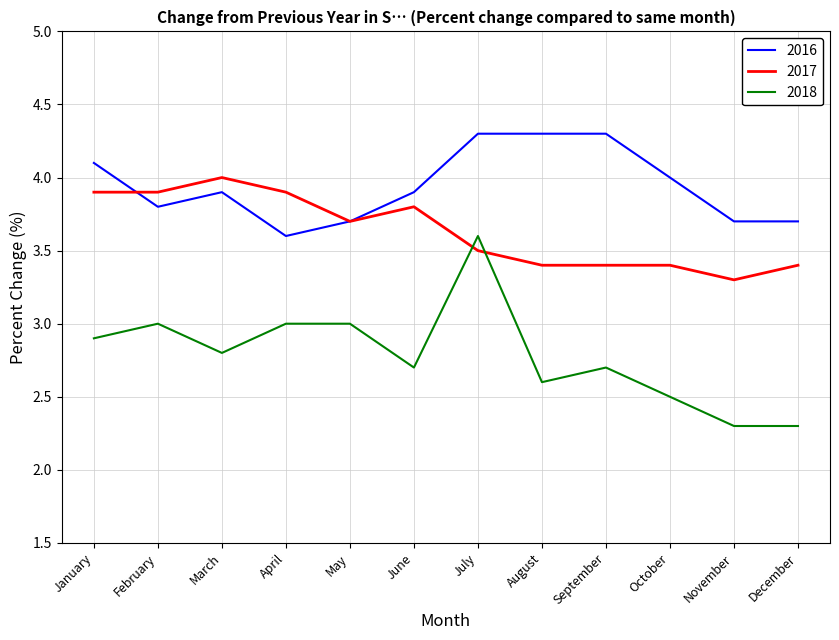

Is this an area chart (filled region under the line)?

No